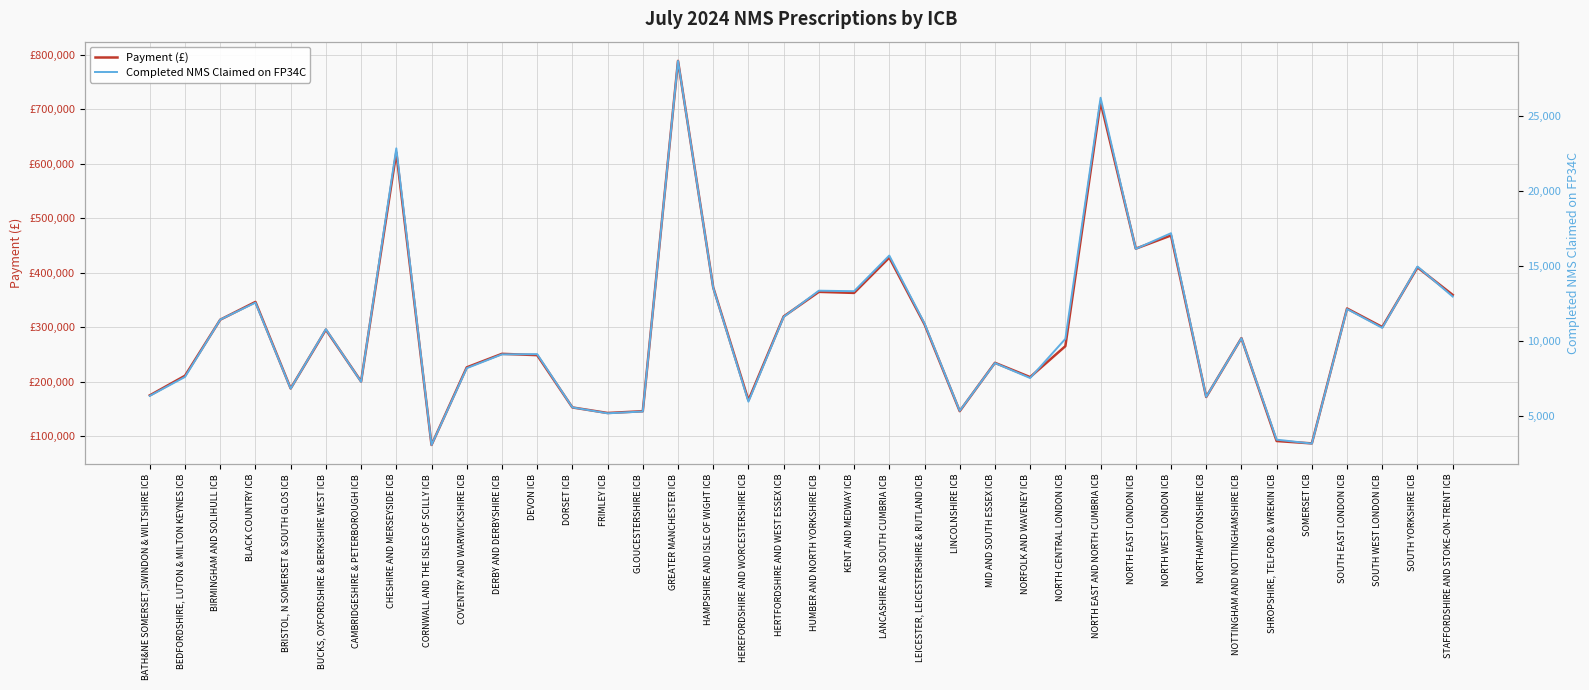

What is the label of the 19th point from the right?

HUMBER AND NORTH YORKSHIRE ICB